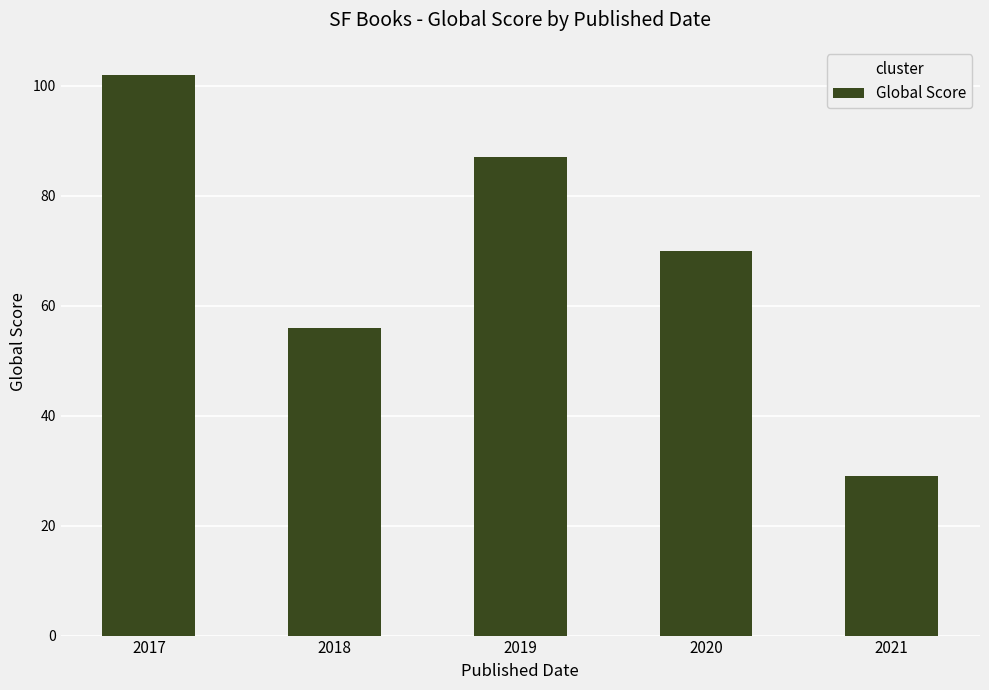

Approximately how many times larger is the value at 2018 compared to 2021?

1.9